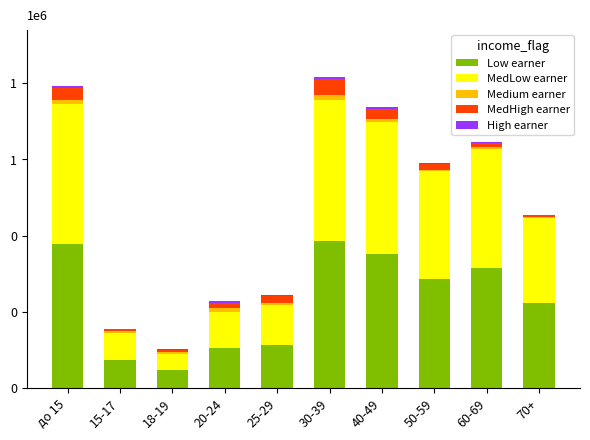

What is the total value across all series at 20-24?

227922